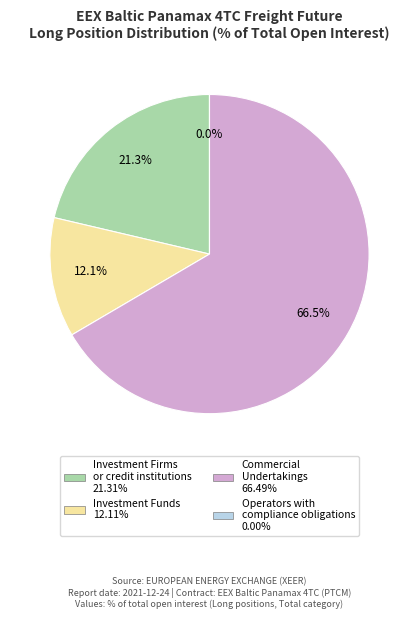

Which category has the biggest portion of the pie?

Commercial Undertakings